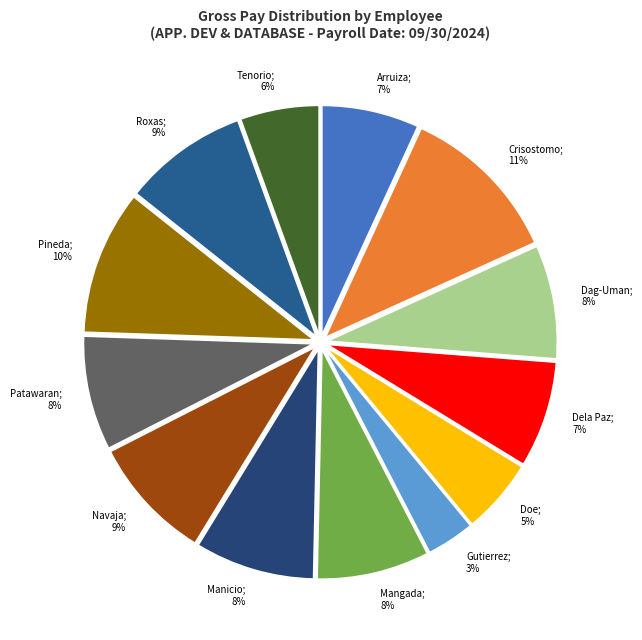

How many slices are in this pie chart?

13